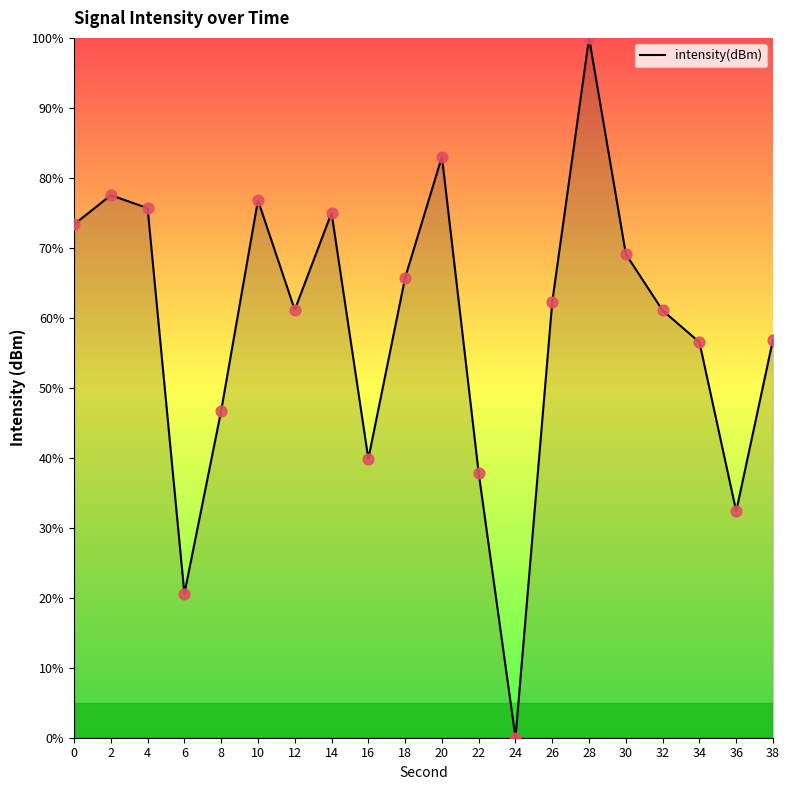

What is the change in value from 30 to 36?

-36.7